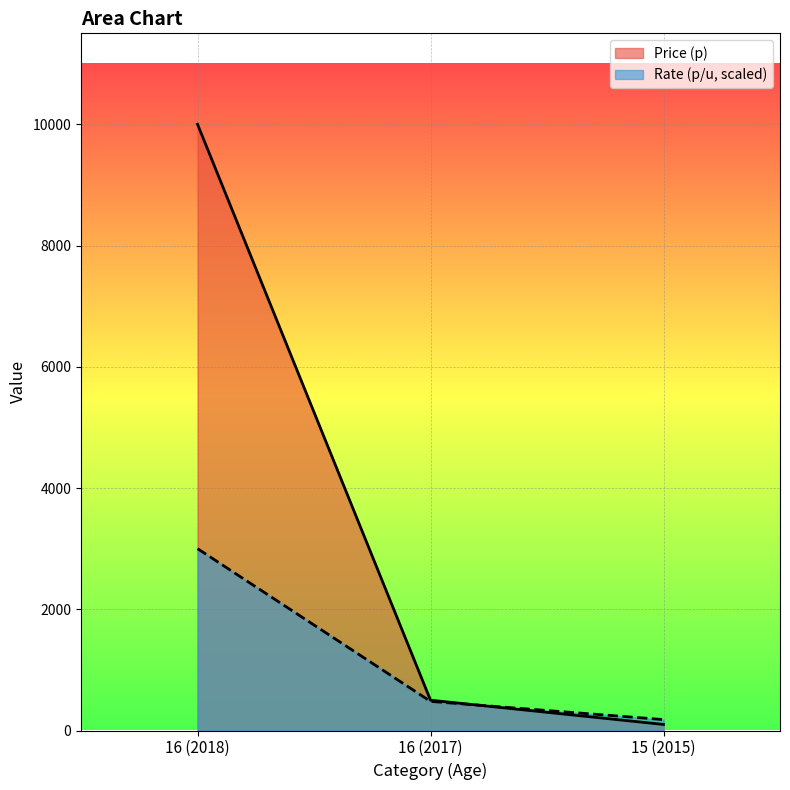

What is the difference between the Price (p) values at 15 (2015) and 16 (2017)?

400